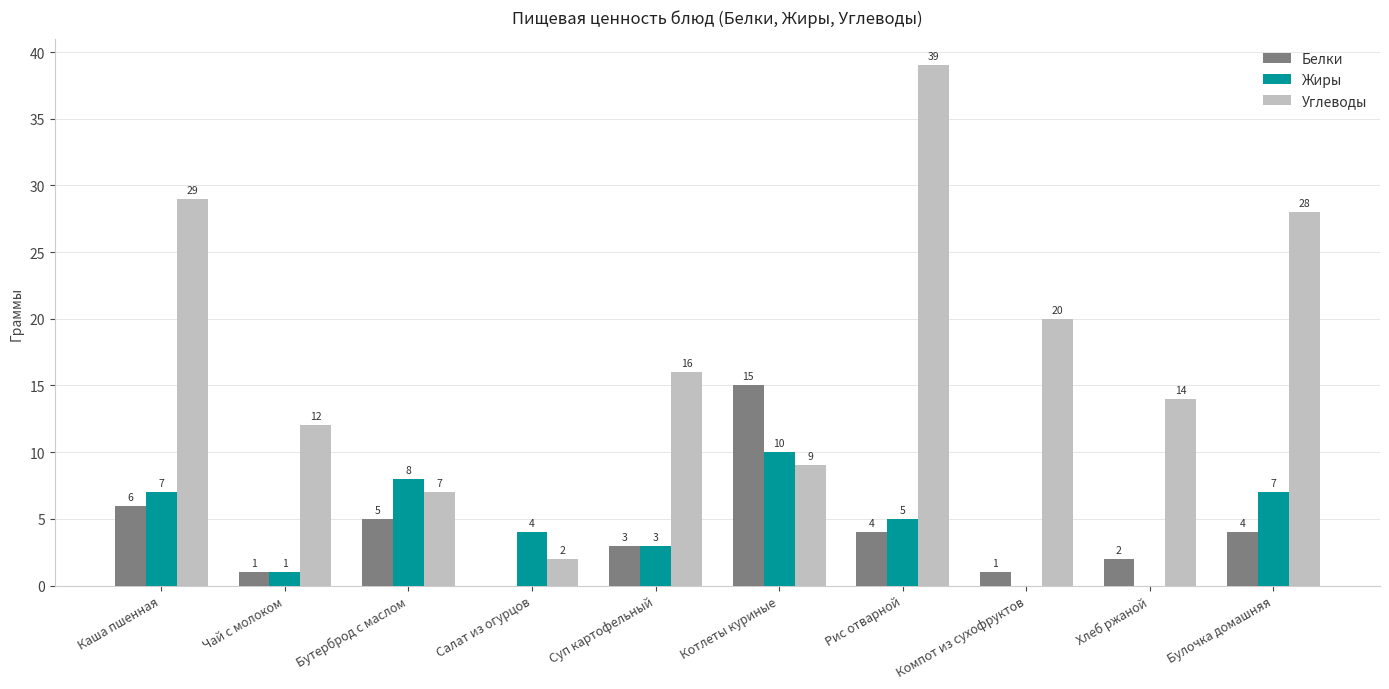

What are all the series names shown in the legend?

Белки, Жиры, Углеводы